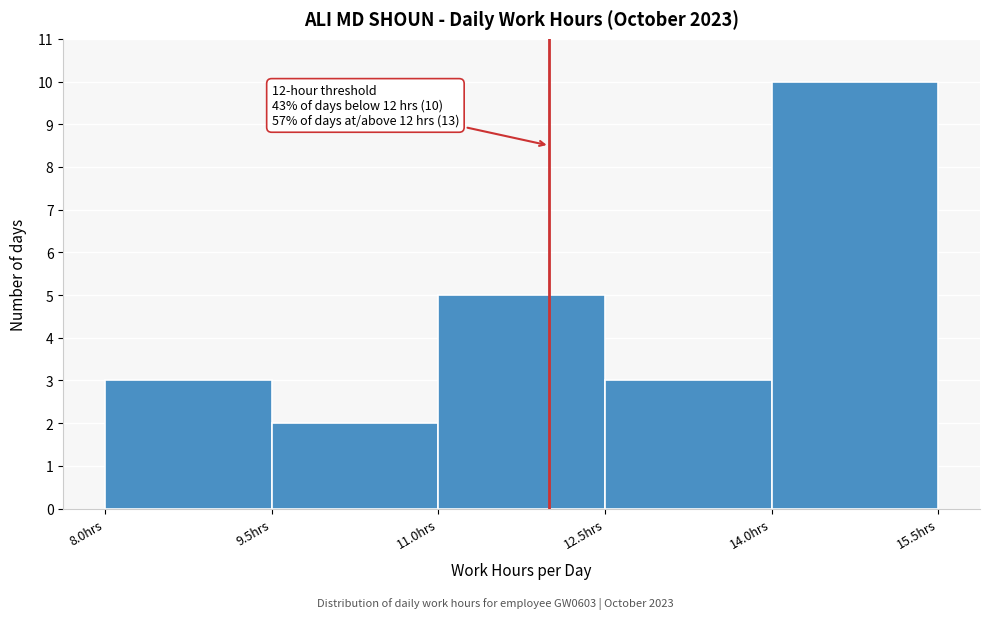

Which range on the x-axis has the tallest bar?

14.0 to 15.5